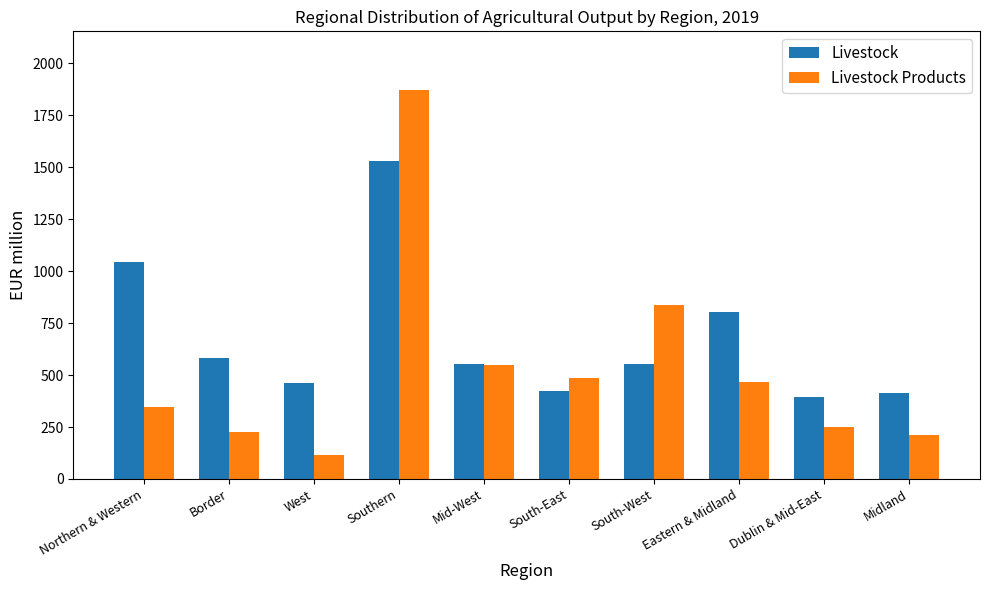

At South-East, list the series in order from largest to smallest.

Livestock Products, Livestock